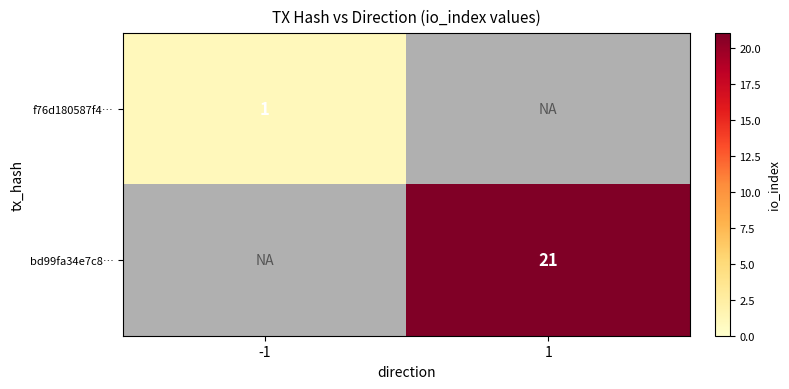

Rank the categories by bd99fa34e7c8… value from lowest to highest.

-1, 1